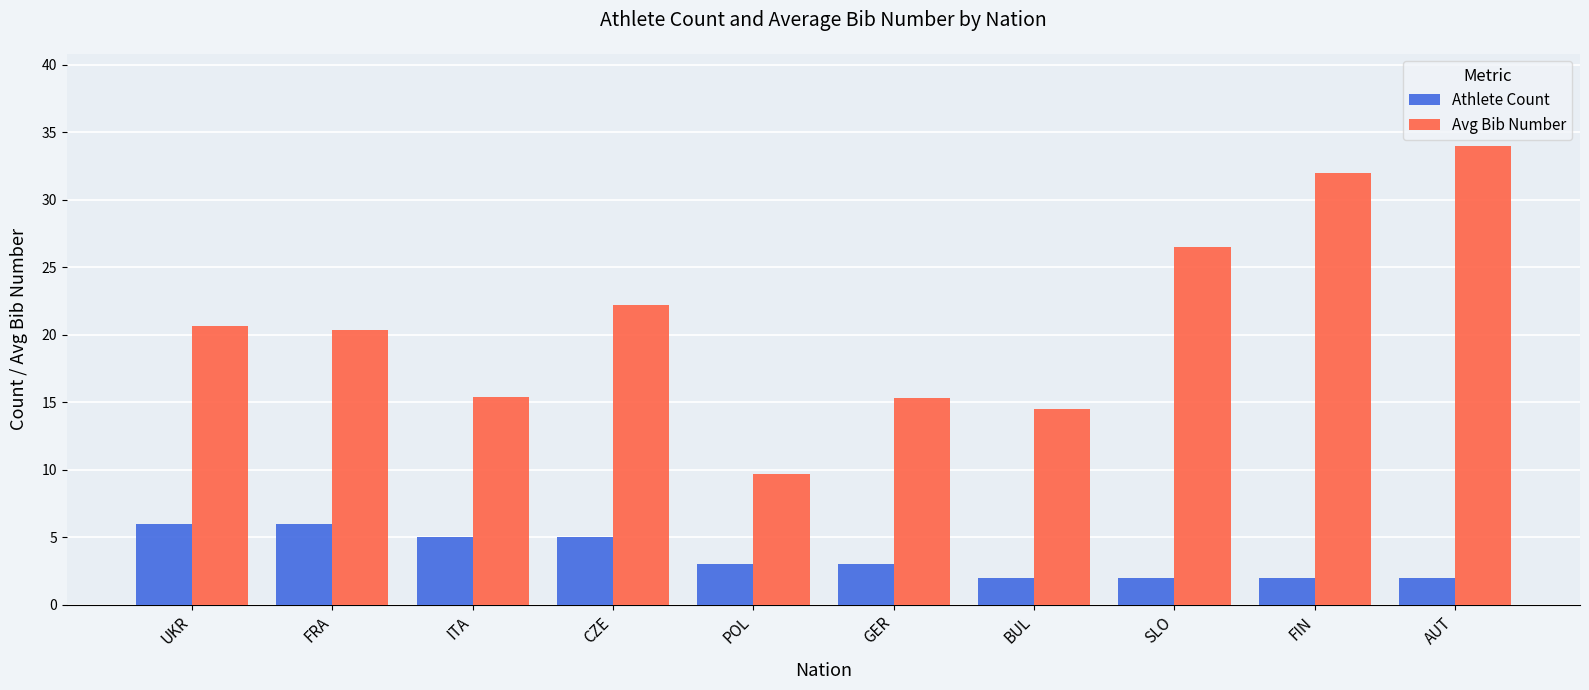

List the series in order of their peak value, highest first.

Avg Bib Number, Athlete Count